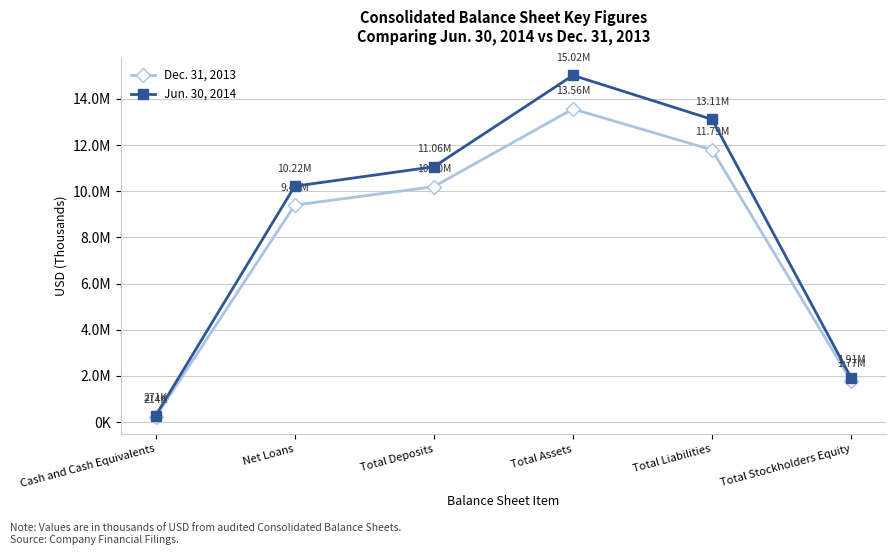

Is this an area chart (filled region under the line)?

No